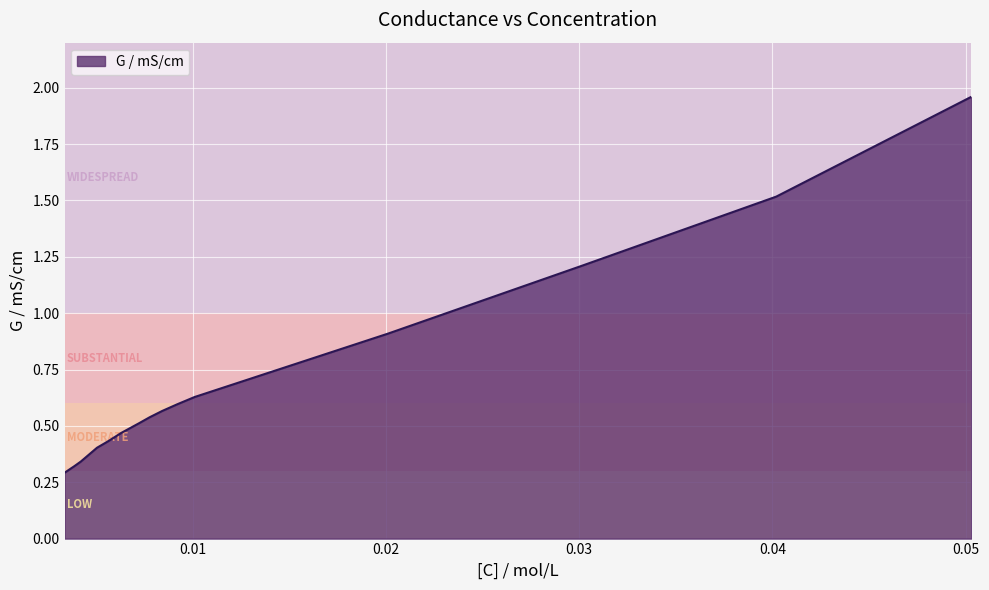

How many lines are shown in the chart?

1